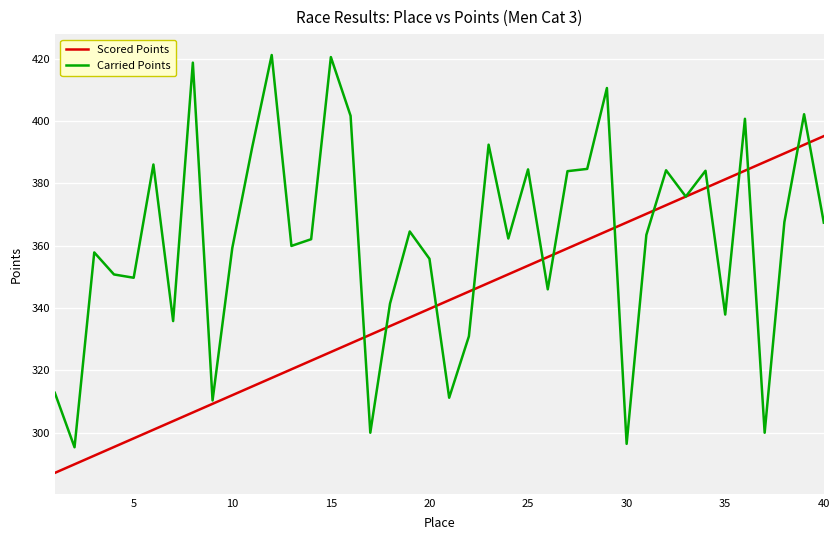

How many values in the Scored Points series exceed 342?

20